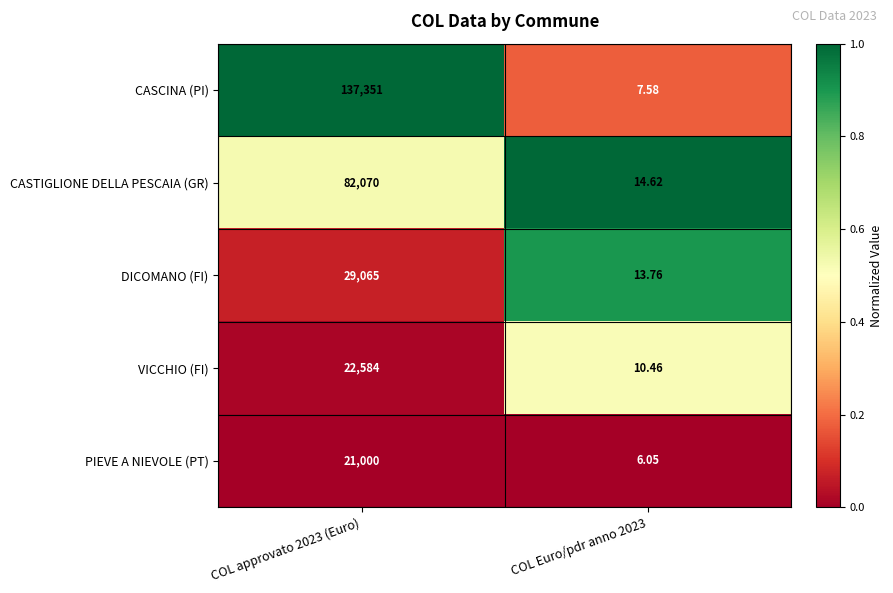

Rank the series by their maximum value, from highest to lowest.

CASCINA (PI), CASTIGLIONE DELLA PESCAIA (GR), DICOMANO (FI), VICCHIO (FI), PIEVE A NIEVOLE (PT)